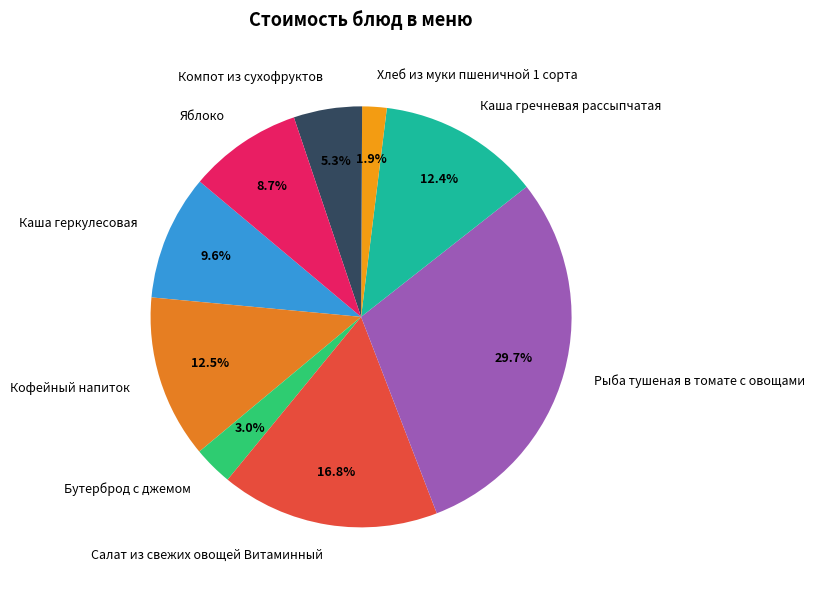

True or false: Яблоко accounts for 9% of the total.

True